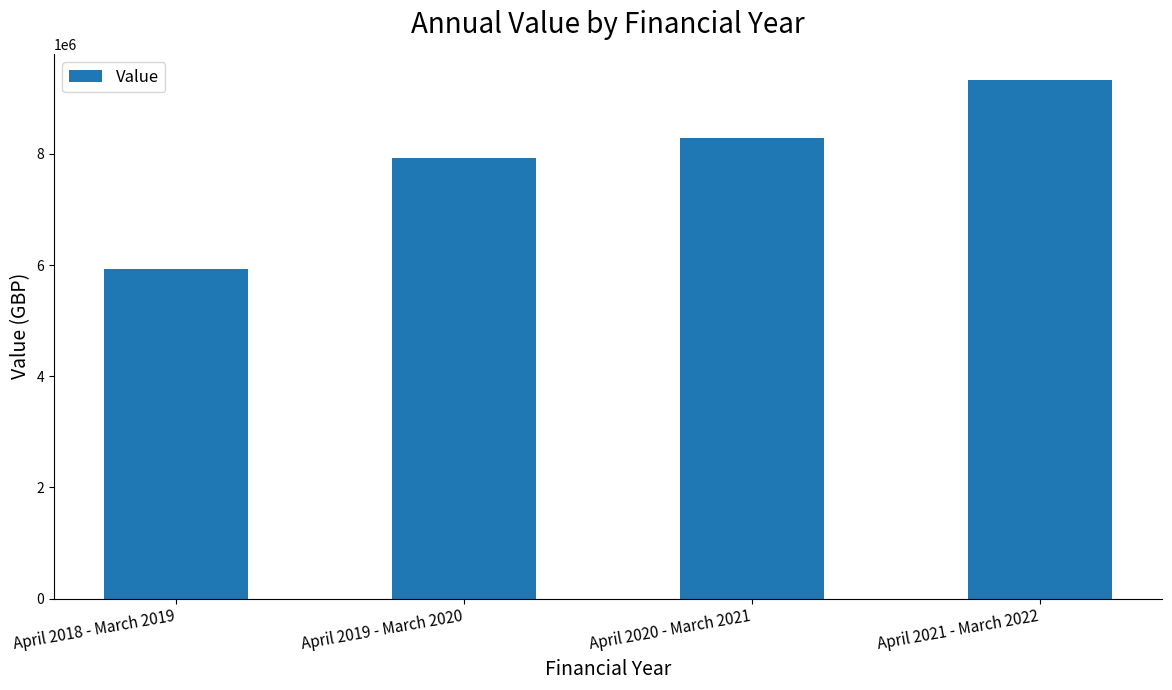

Between April 2021 - March 2022 and April 2020 - March 2021, which is larger?

April 2021 - March 2022